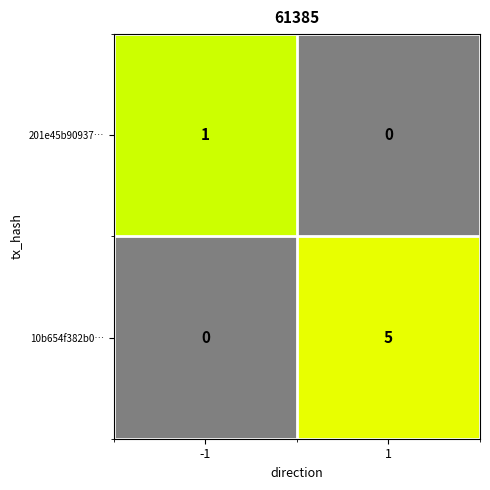

Which label corresponds to the largest value in the chart?

1